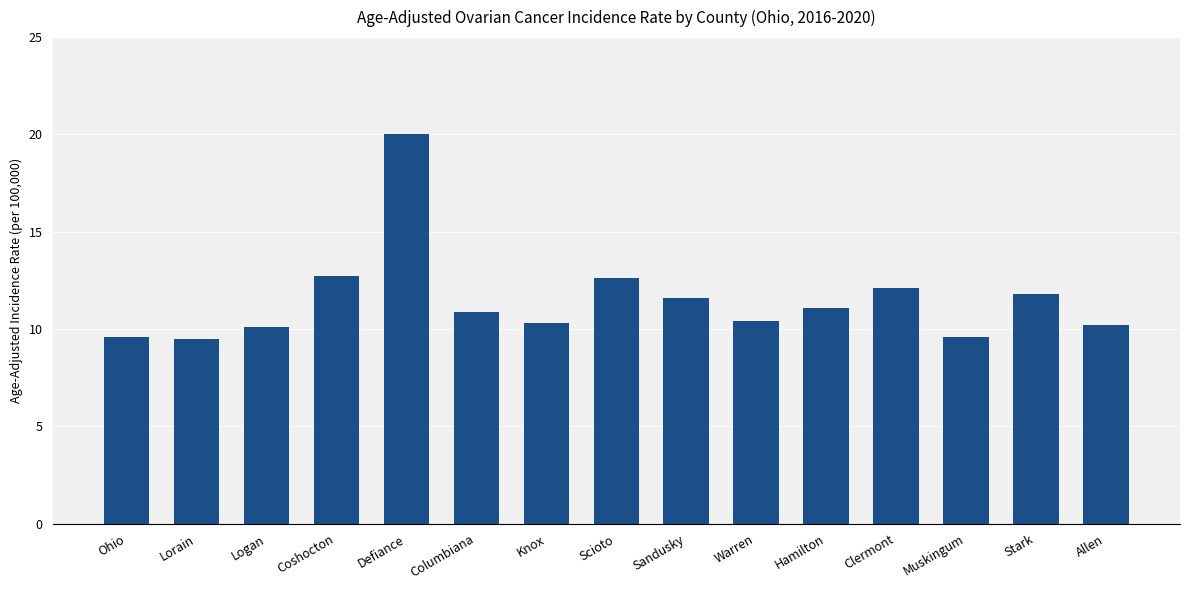

Count the number of categories in the chart.

15